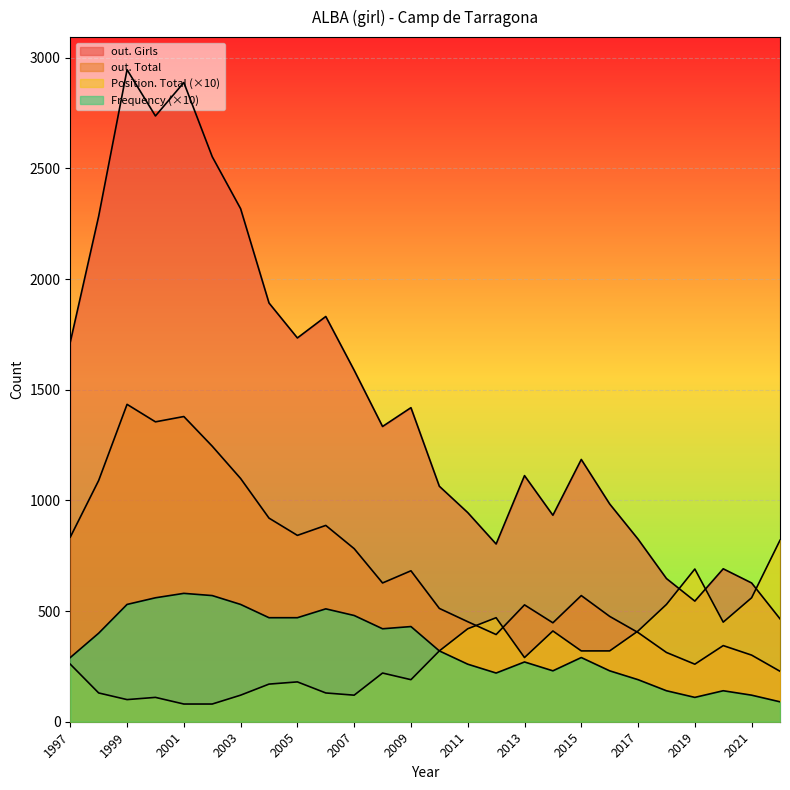

At which category is the sum across all series the highest?

1999